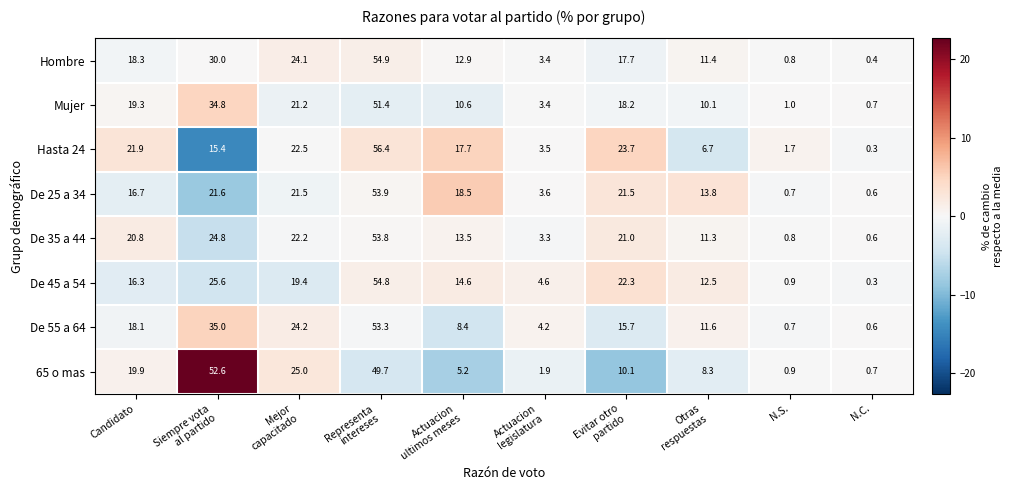

What is the difference between the maximum and minimum values in the De 45 a 54 series?

54.5